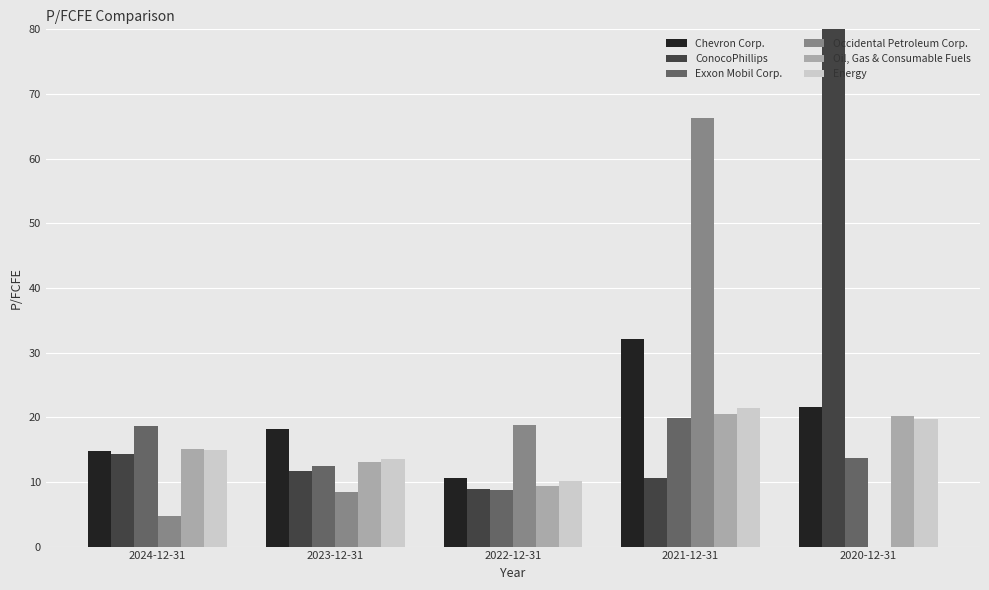

What is the label of the 1st bar from the left?

2024-12-31